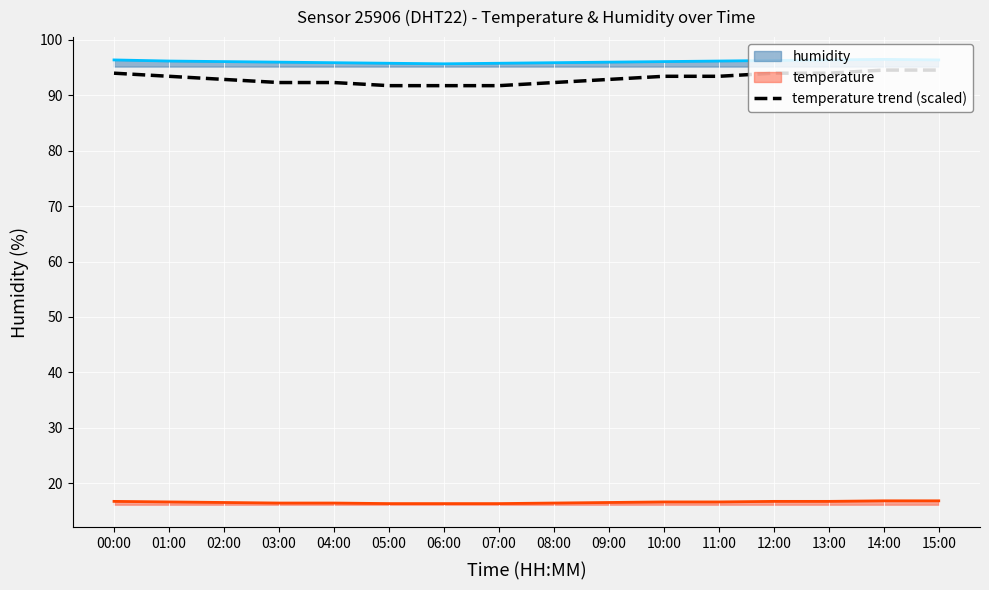

What position from the left is 08:00?

9